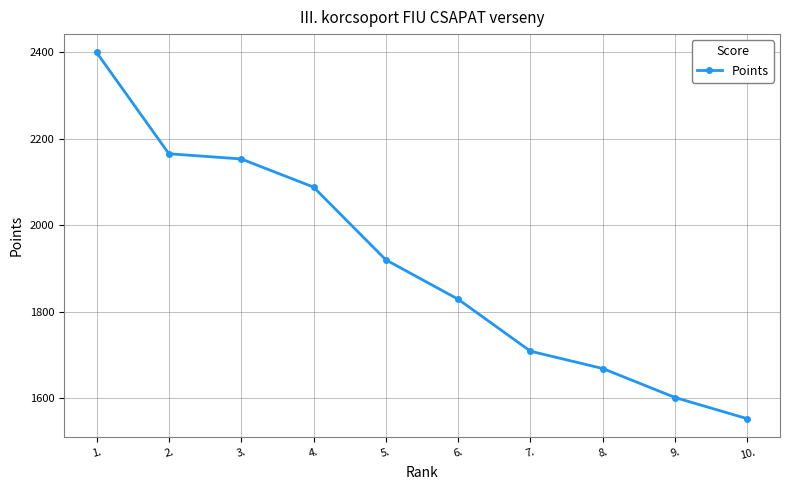

Approximately how many times larger is the value at 1. compared to 5.?

1.2